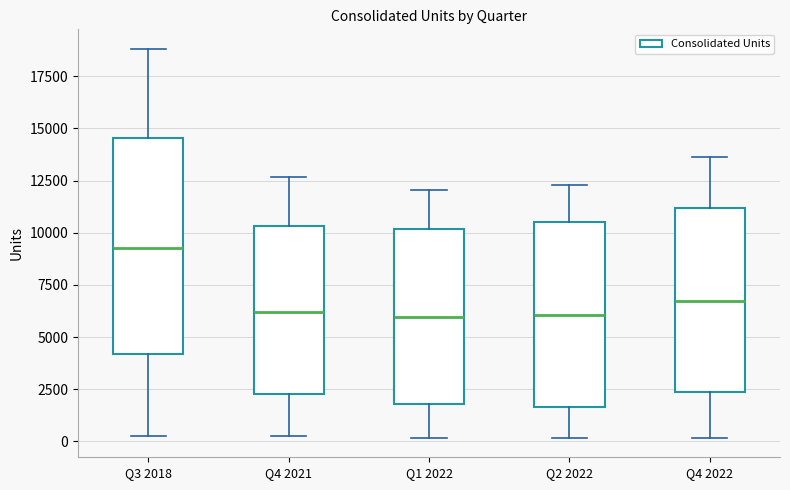

Where does the lower whisker of the box for Q4 2022 end on the y-axis? The values are not printed on the chart, so give them approximately, as read against the axis.

0